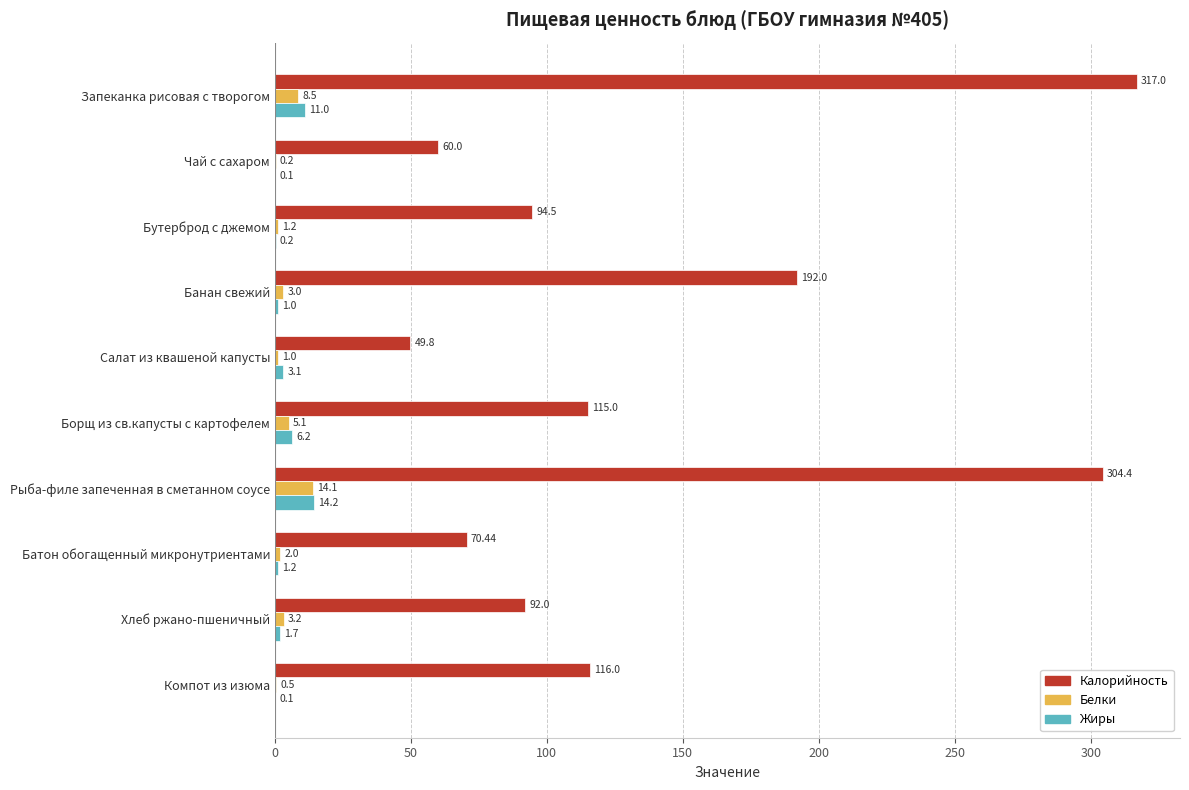

Which series has the largest total across all categories?

Калорийность